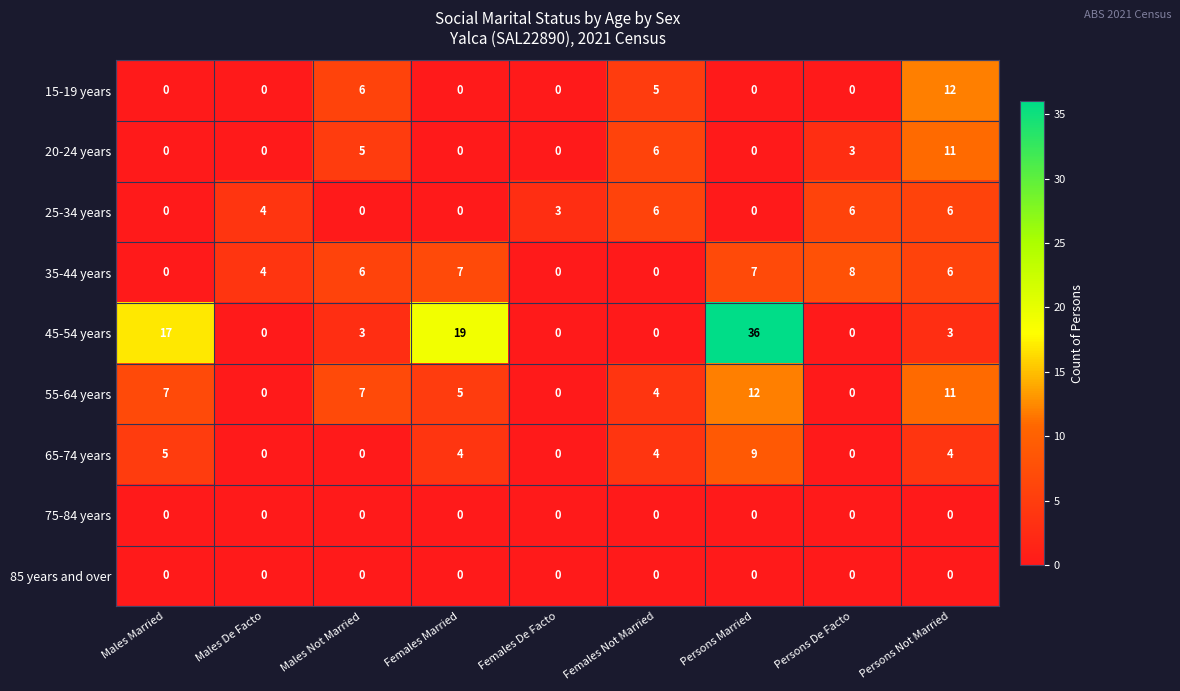

The 15-19 years series shows 8 at Persons Married. True or false?

False